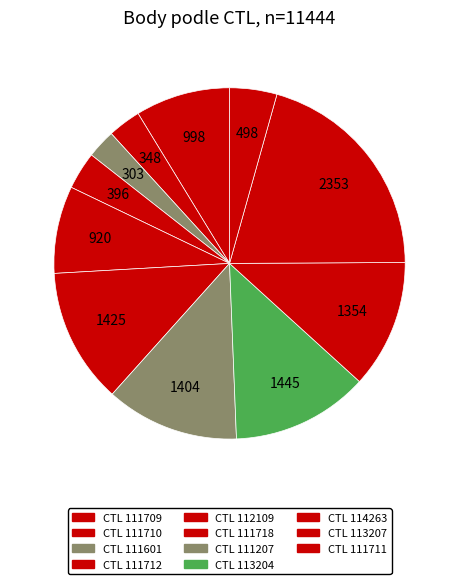

How many segments does this pie chart have?

11